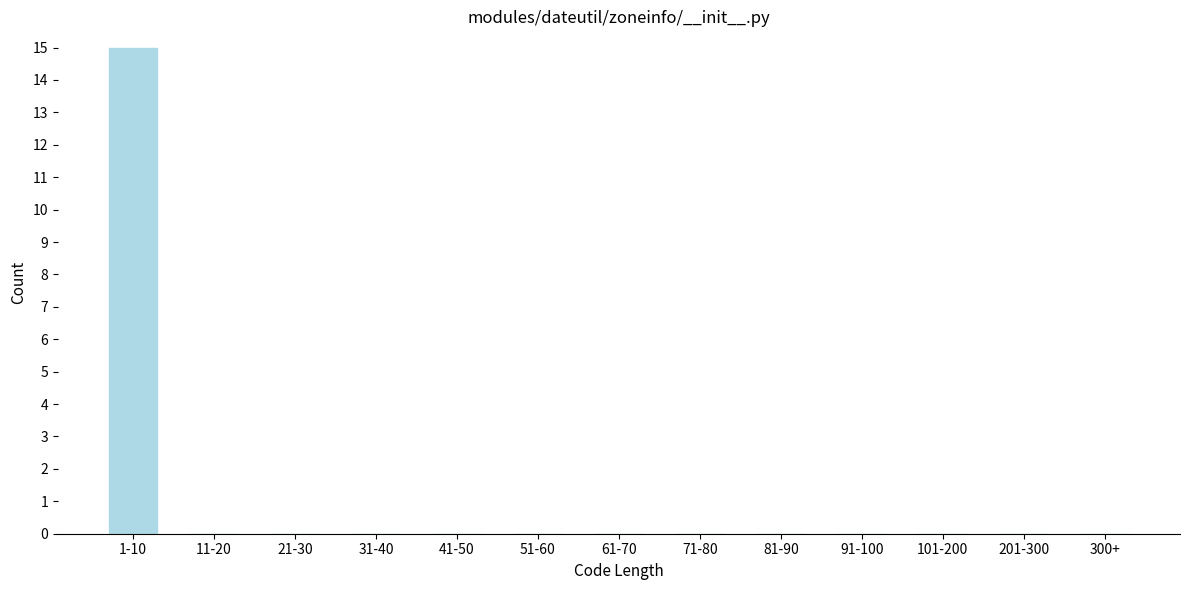

Reading left to right, list all the values displayed in this chart.

1-10=15	11-20=0	21-30=0	31-40=0	41-50=0	51-60=0	61-70=0	71-80=0	81-90=0	91-100=0	101-200=0	201-300=0	300+=0